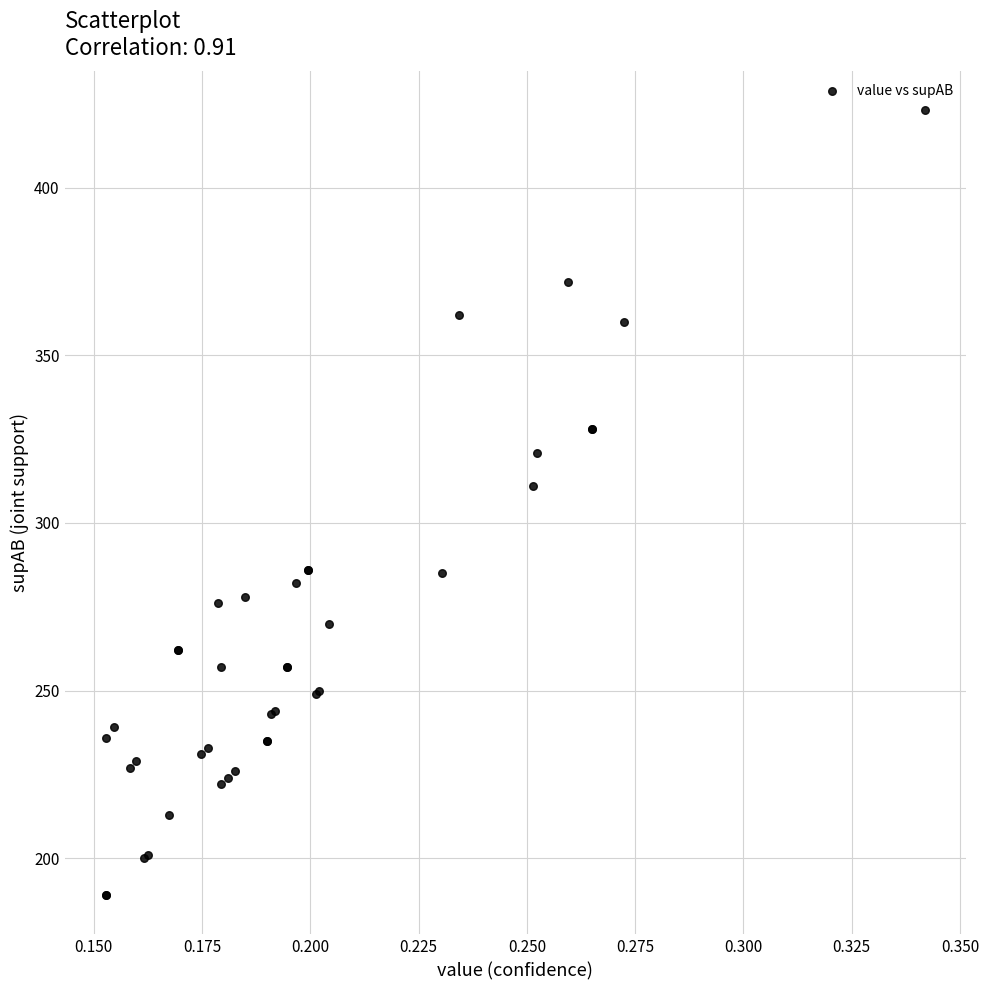

What Y value in the scatter plot is closest to 306?

311